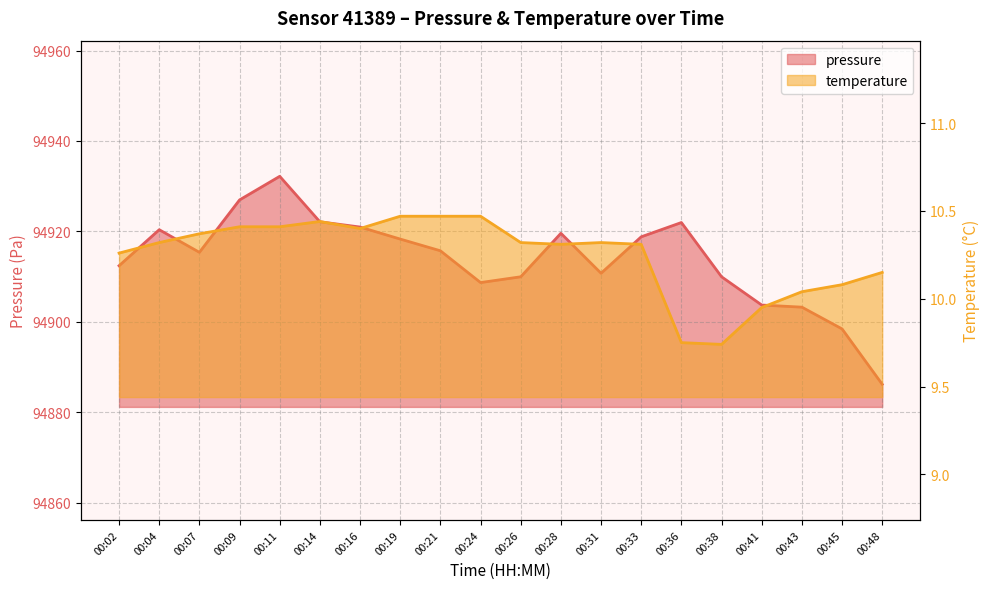

Does the chart display data point markers on the line(s)?

No